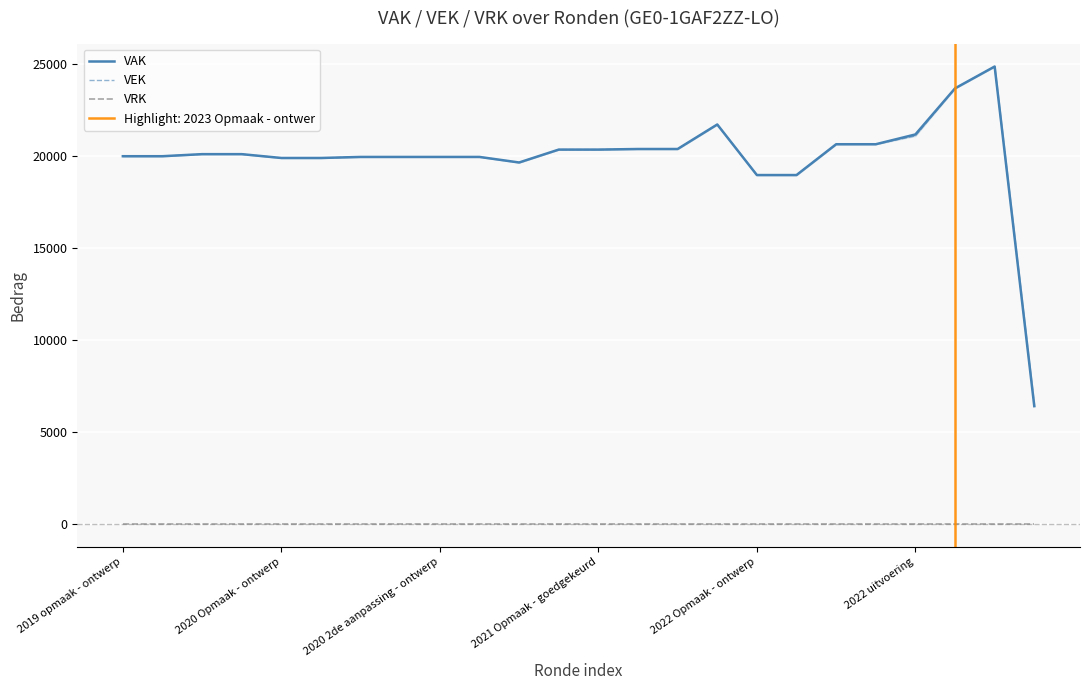

Between 18 and 20, which series saw the biggest shift?

VAK